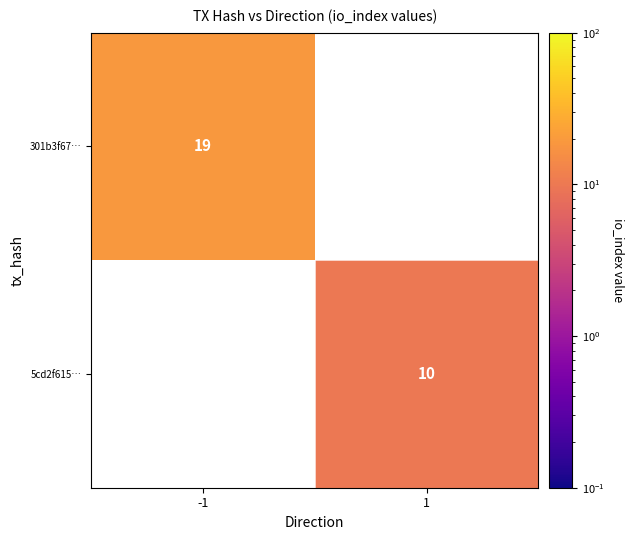

How many series are shown in this chart?

2